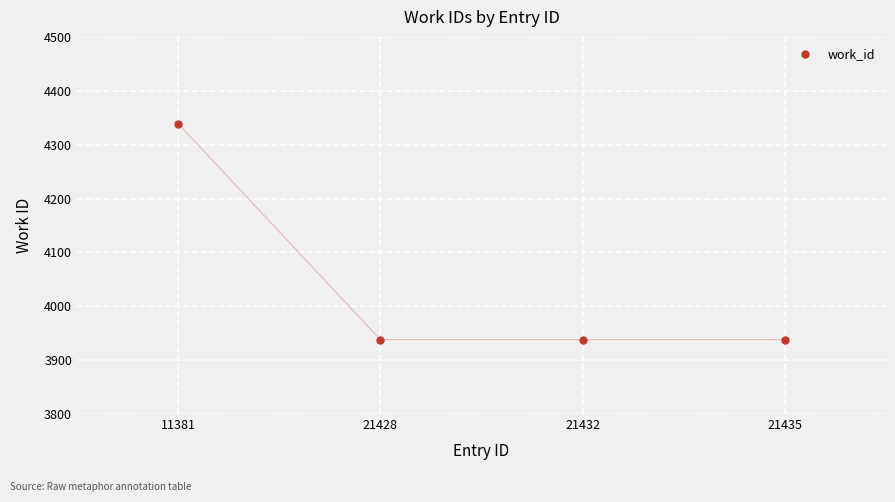

What is the ratio of the value at 21428 to the value at 21432?

1.0